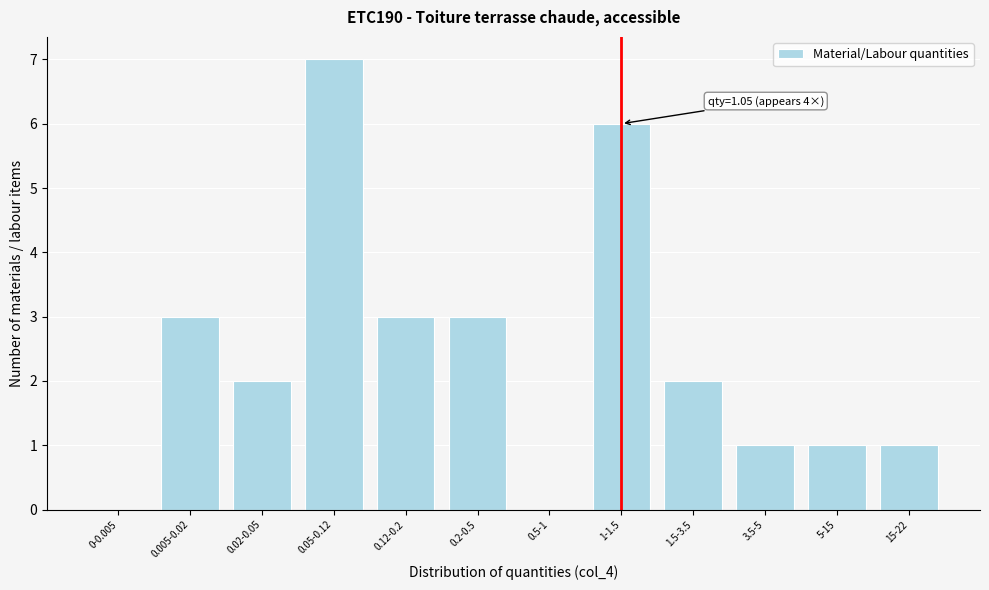

Reading left to right, list all the values displayed in this chart.

0-0.005=0	0.005-0.02=3	0.02-0.05=2	0.05-0.12=7	0.12-0.2=3	0.2-0.5=3	0.5-1=0	1-1.5=6	1.5-3.5=2	3.5-5=1	5-15=1	15-22=1